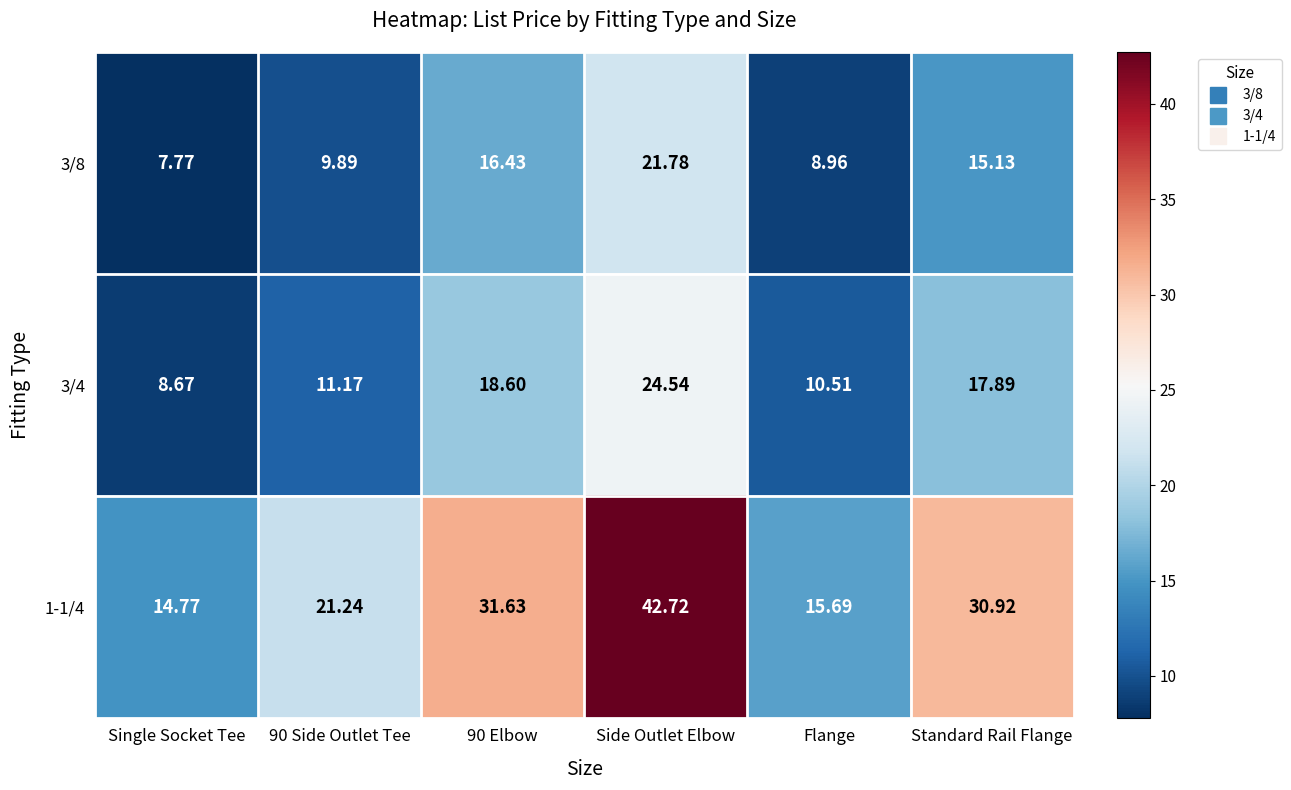

Which category has the highest value in the 3/8 series?

Side Outlet Elbow